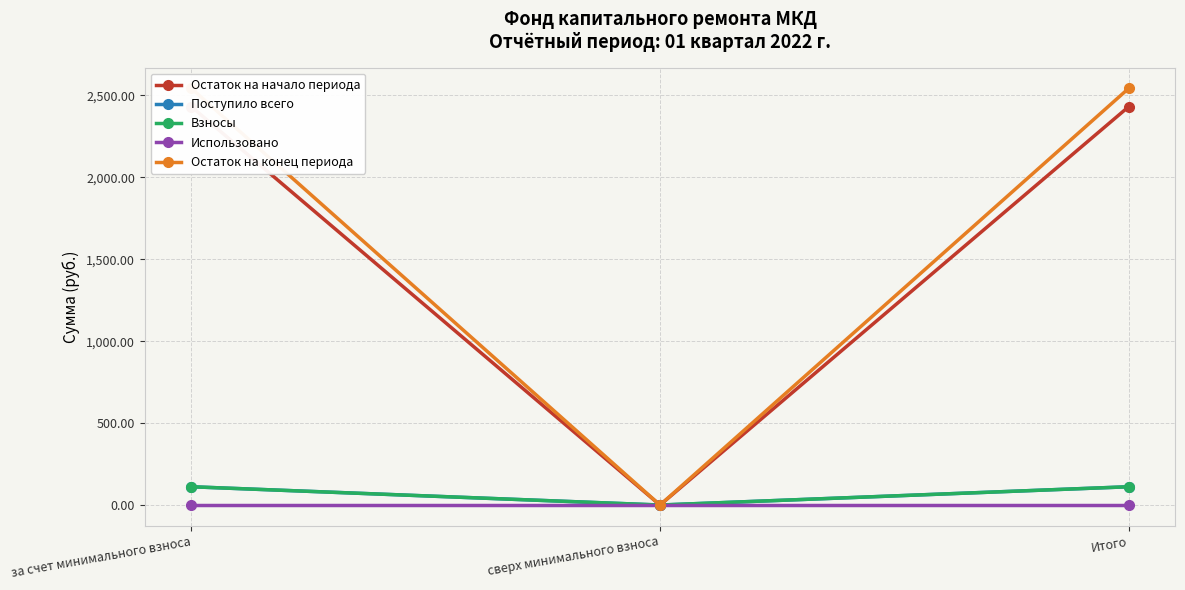

Count the number of data series in this chart.

5